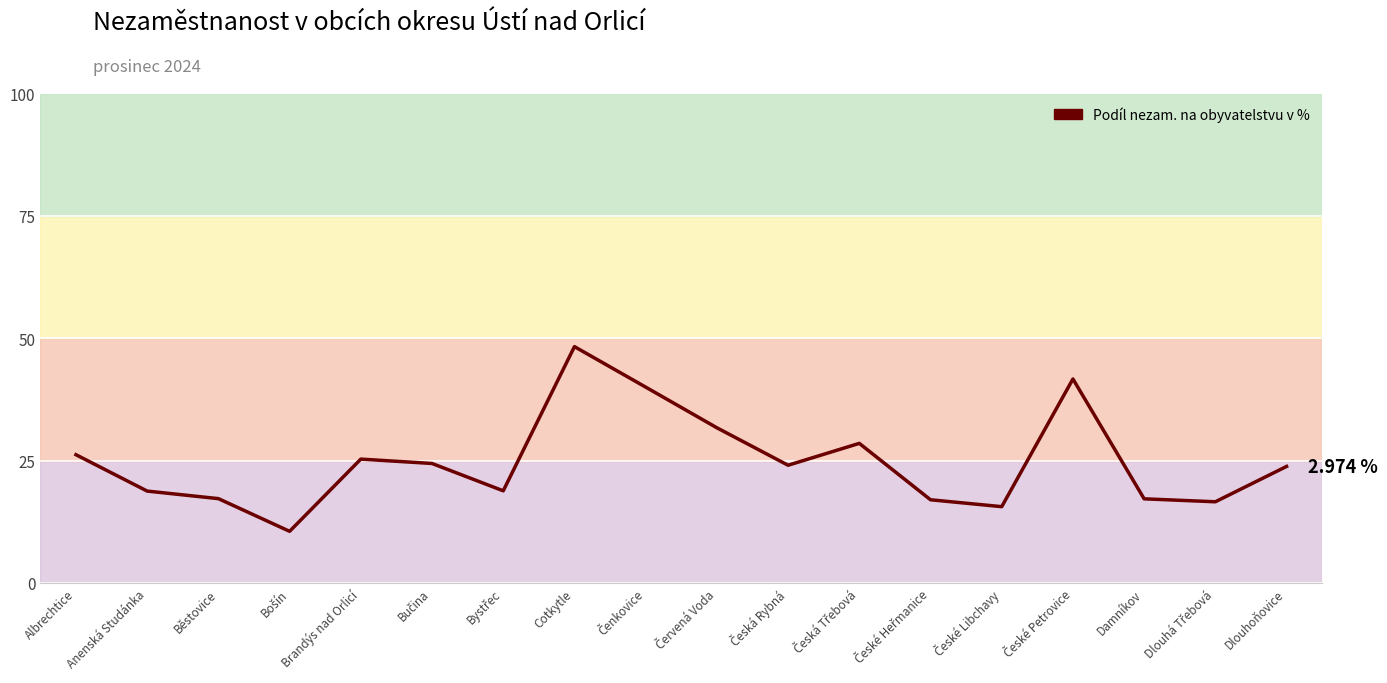

What is the smallest value displayed?

10.5